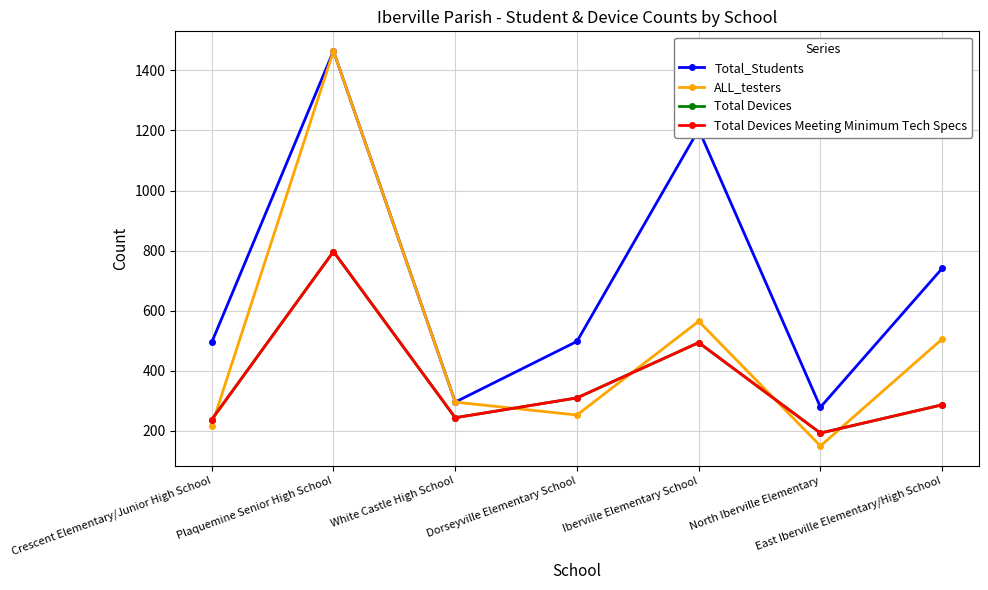

What is the smallest value displayed?

150